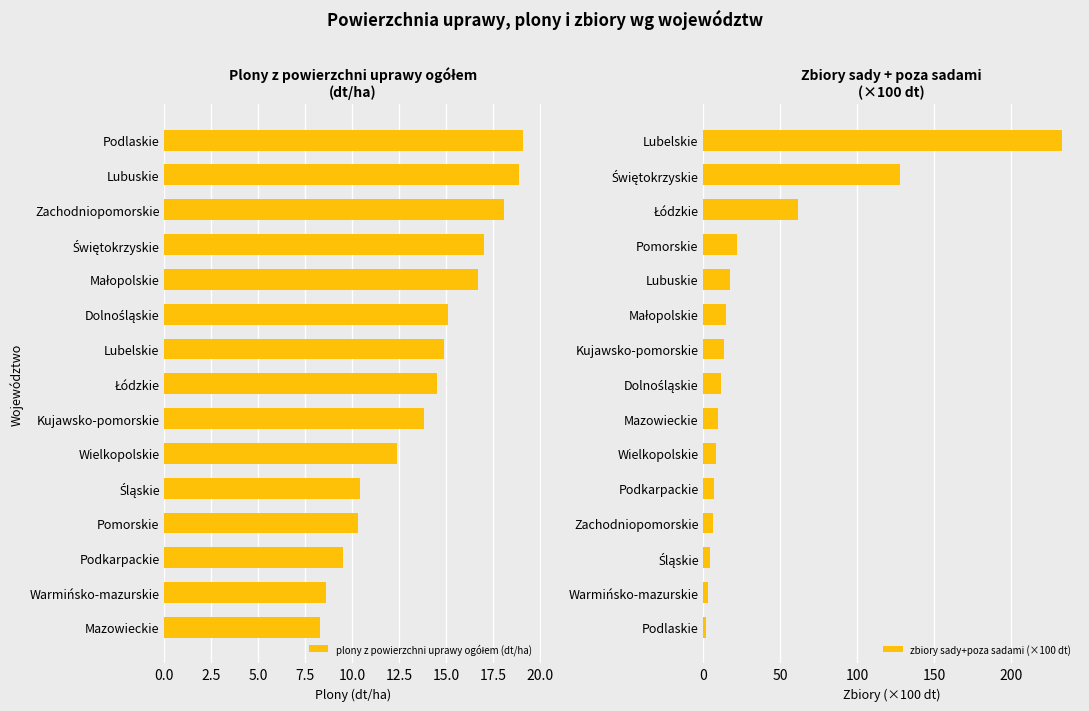

Are the bars grouped side by side (vs. stacked)?

Yes